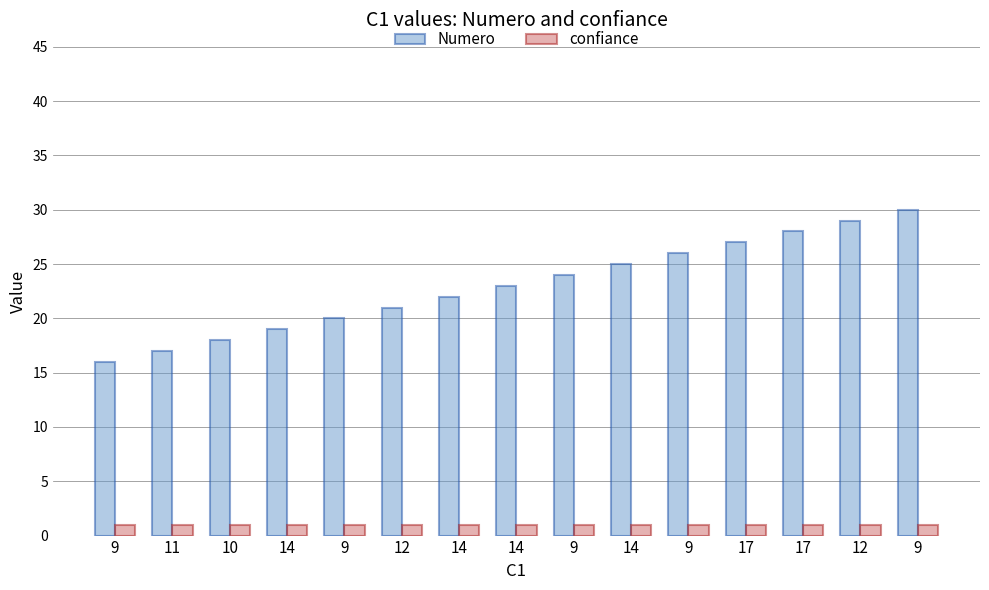

Is the value of confiance at 11 greater than the value of Numero at 12?

No